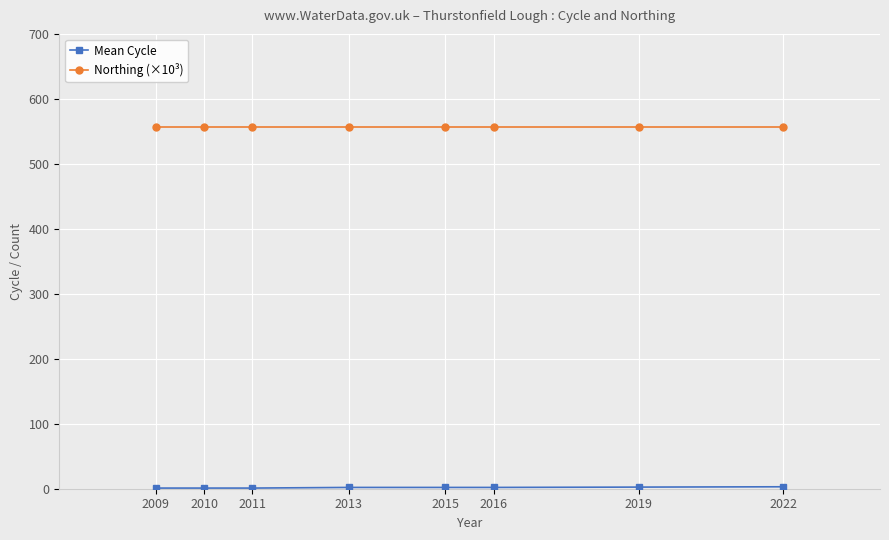

True or false: Northing (×10³) has a value of 556.0 at 2013.

True